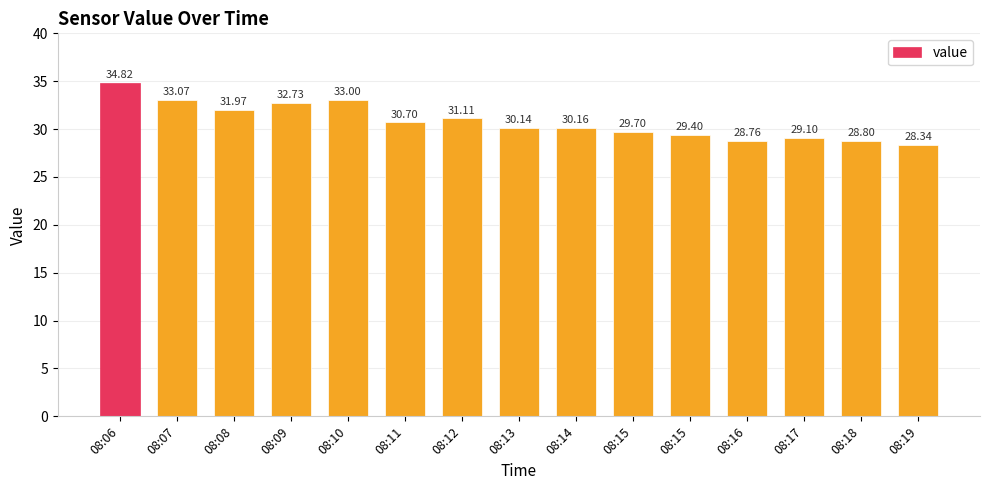

What is the smallest value displayed?

28.3